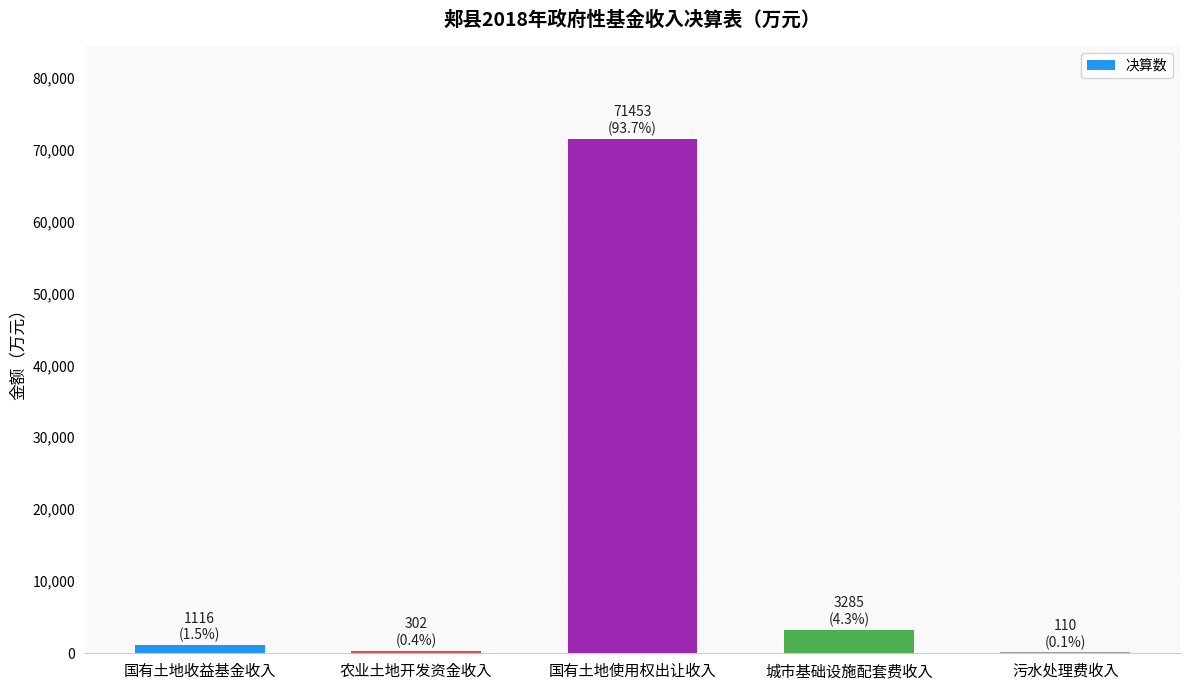

Is it true that the value at 国有土地使用权出让收入 is 119020?

False